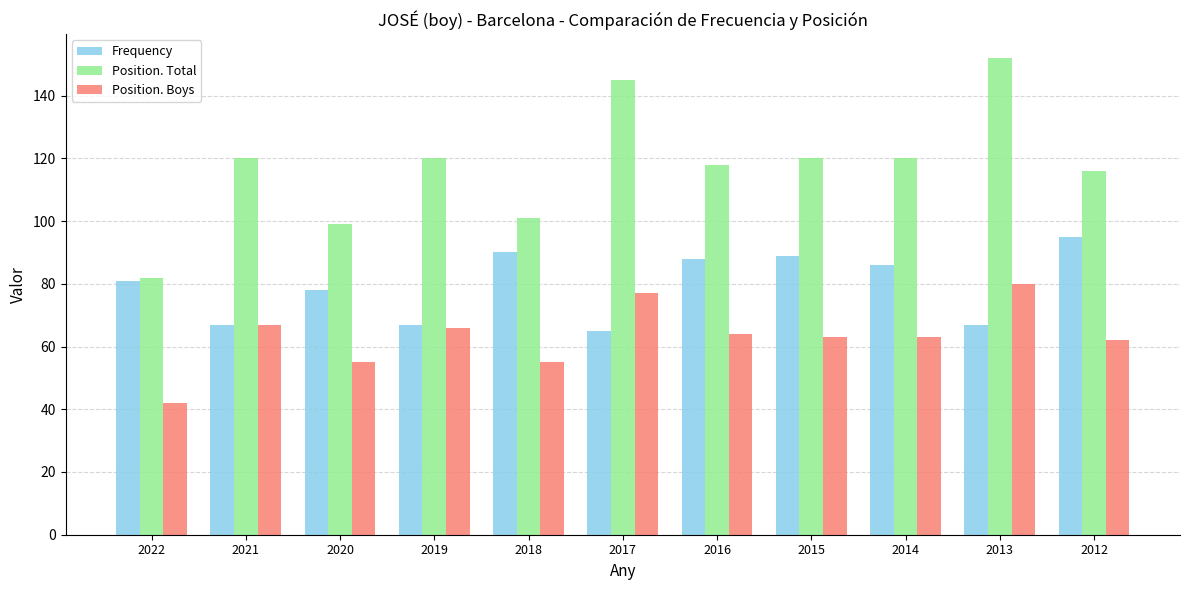

Reading right to left, extract all data points from this chart.

Frequency: 2012=95	2013=67	2014=86	2015=89	2016=88	2017=65	2018=90	2019=67	2020=78	2021=67	2022=81
Position. Total: 2012=116	2013=152	2014=120	2015=120	2016=118	2017=145	2018=101	2019=120	2020=99	2021=120	2022=82
Position. Boys: 2012=62	2013=80	2014=63	2015=63	2016=64	2017=77	2018=55	2019=66	2020=55	2021=67	2022=42